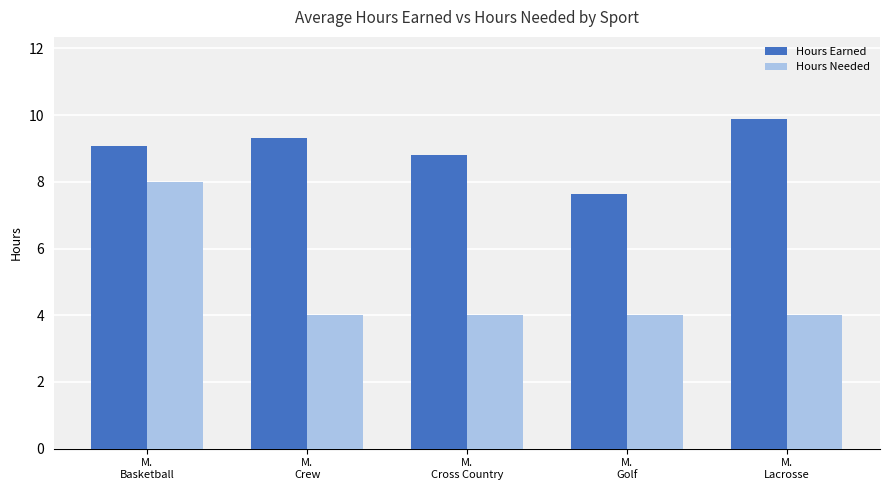

Count the number of categories in the chart.

5